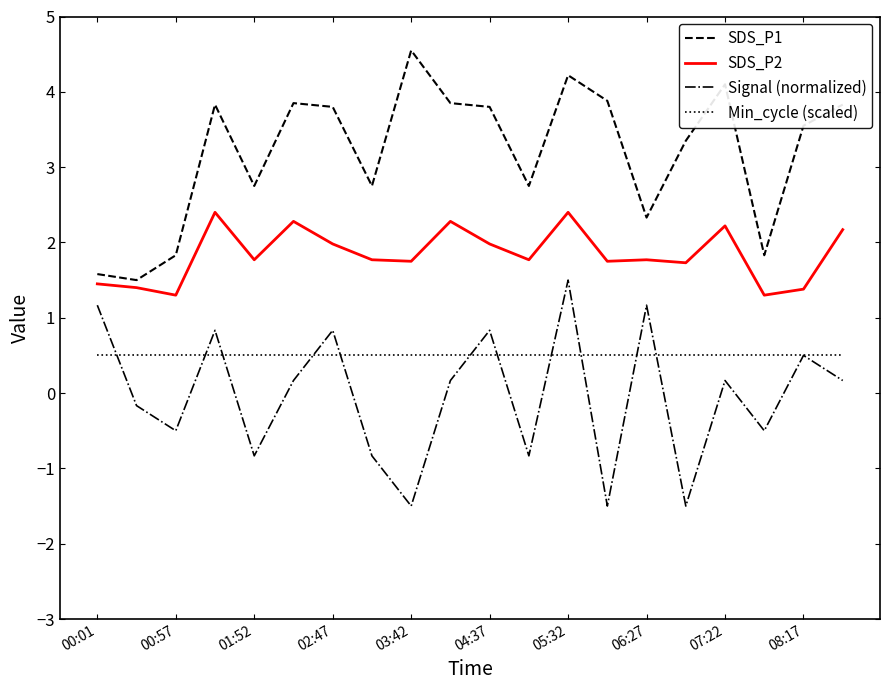

Does the chart have visible grid lines?

No